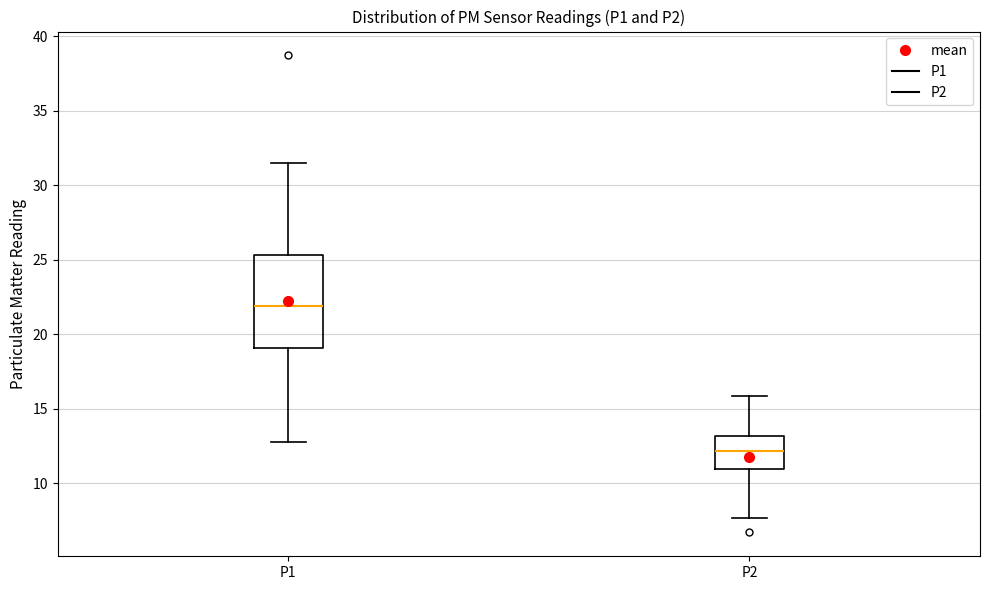

Reading left to right, transcribe this box plot: for each box, give where its median line is, the range the box spans, and where its two whiskers end, as read against the y-axis. The values are not printed on the chart, so give them approximately, as read against the axis.

P1: median 22.0, box 19.0 to 25.5, whiskers 13.0 to 31.5
P2: median 12.0, box 11.0 to 13.0, whiskers 7.5 to 16.0